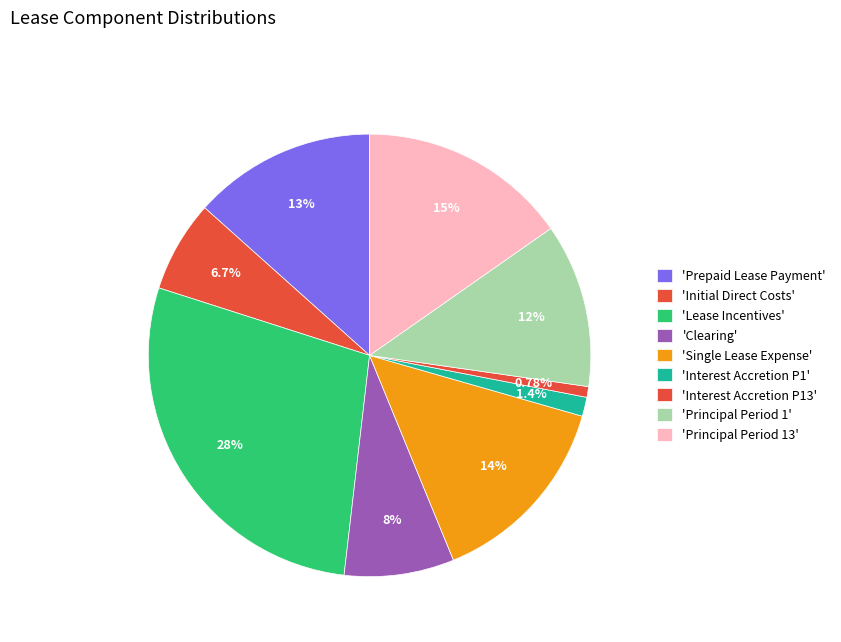

Count the number of slices in the pie.

9